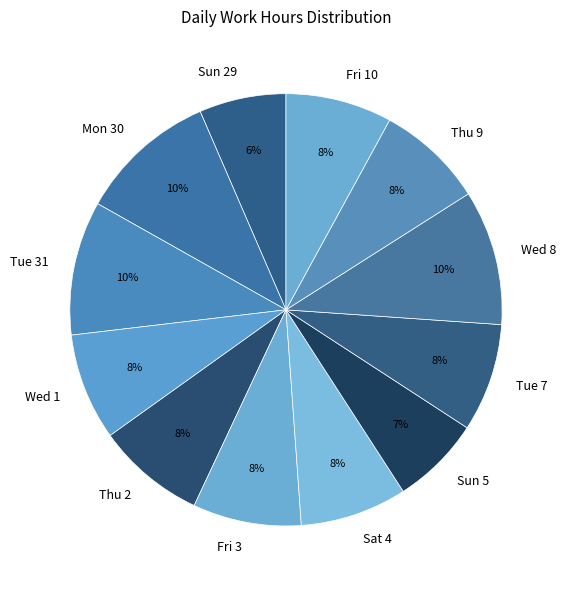

To the nearest percent, what is the combined percentage of Tue 7 and Sun 5?

15%